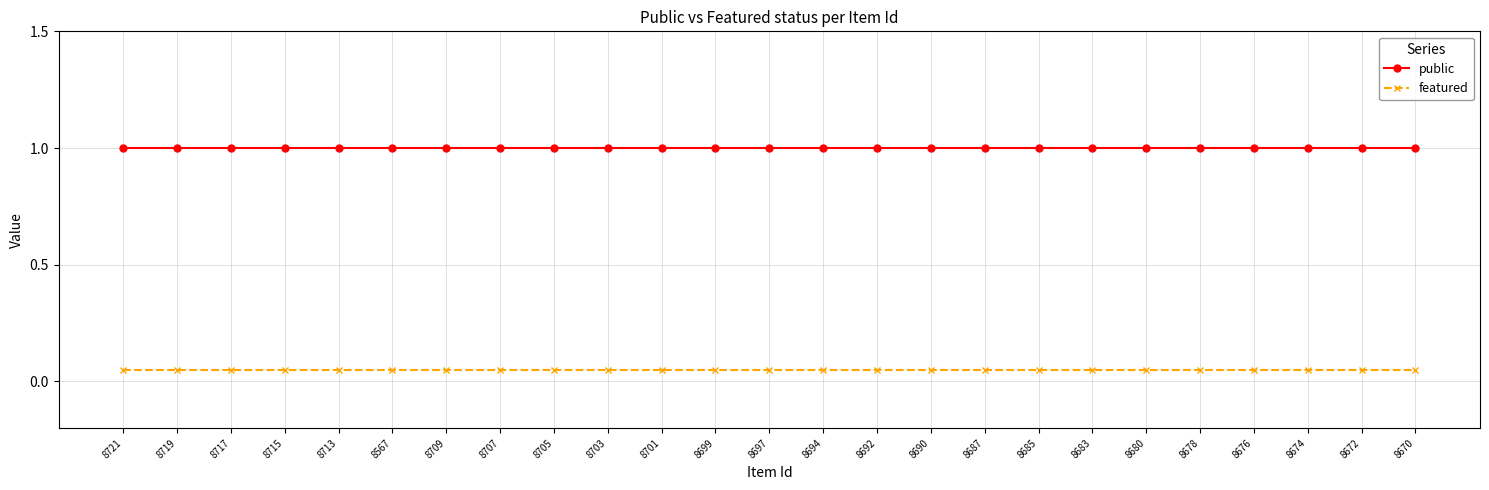

What is the label of the 4th point from the left?

8715